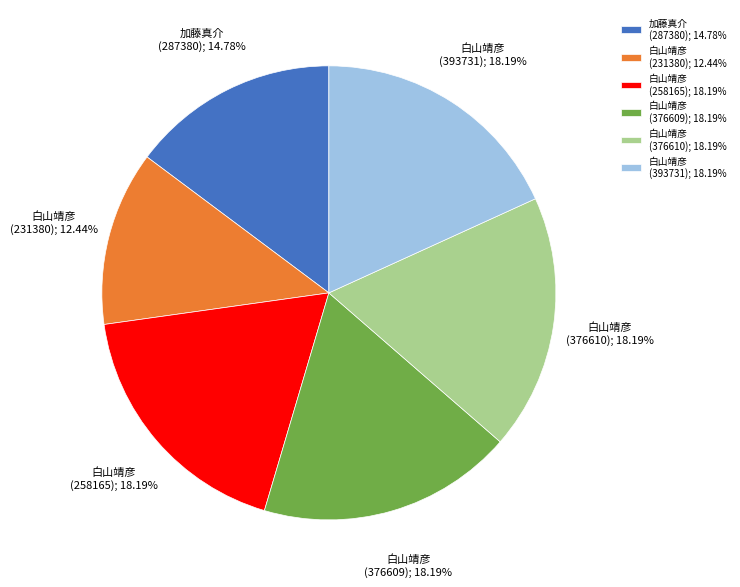

Approximately how many times larger is the value at 加藤真介 (287380); 14.78% compared to 白山靖彦 (258165); 18.19%?

0.8